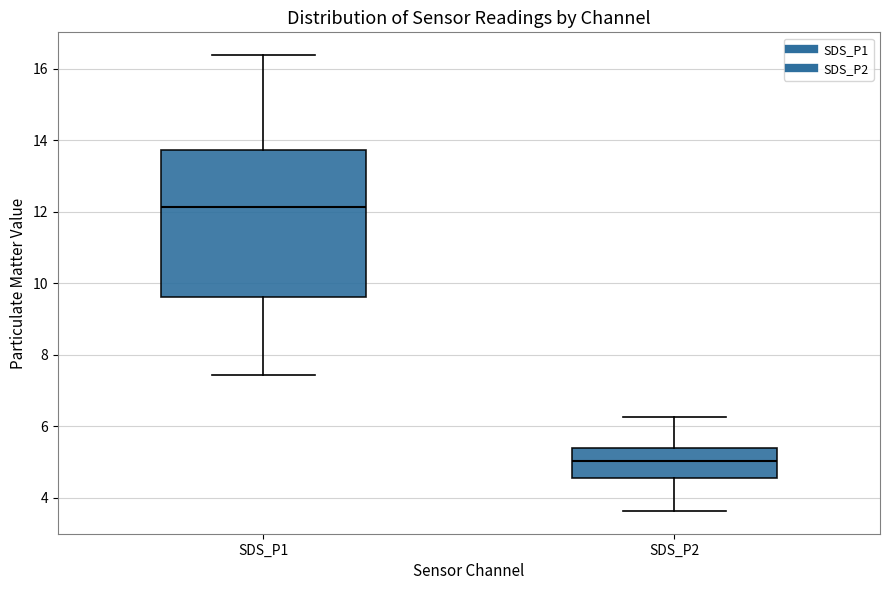

Reading left to right, transcribe this box plot: for each box, give where its median line is, the range the box spans, and where its two whiskers end, as read against the y-axis. The values are not printed on the chart, so give them approximately, as read against the axis.

SDS_P1: median 12.2, box 9.6 to 13.8, whiskers 7.4 to 16.4
SDS_P2: median 5.0, box 4.6 to 5.4, whiskers 3.6 to 6.2